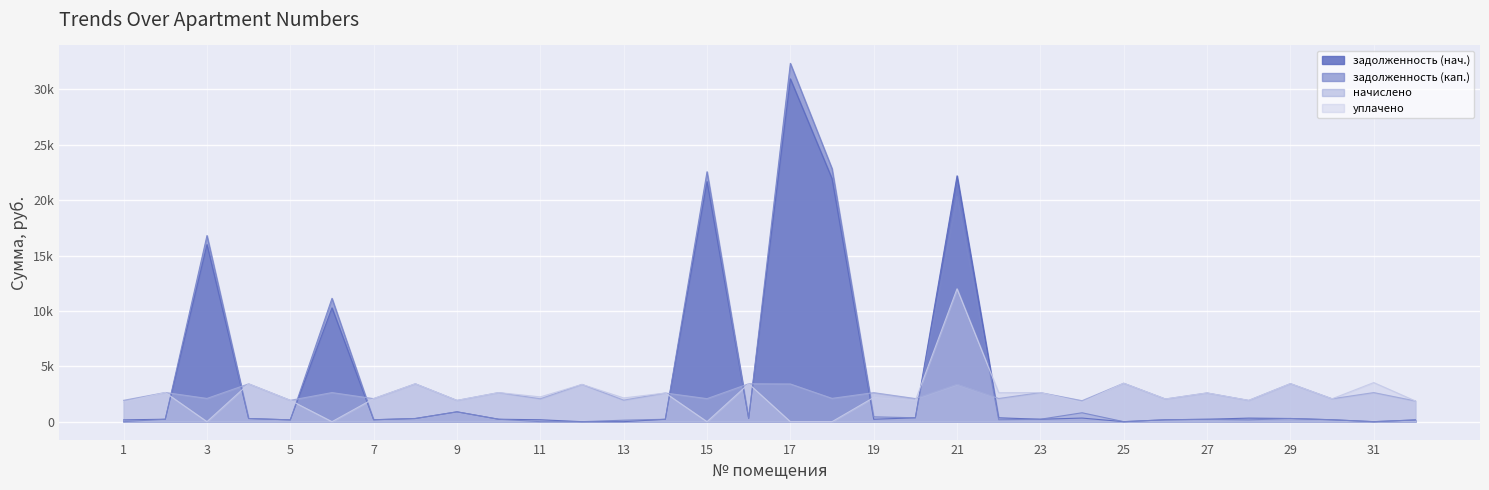

What is the value of the уплачено point at the 21st from the left?

12000.0